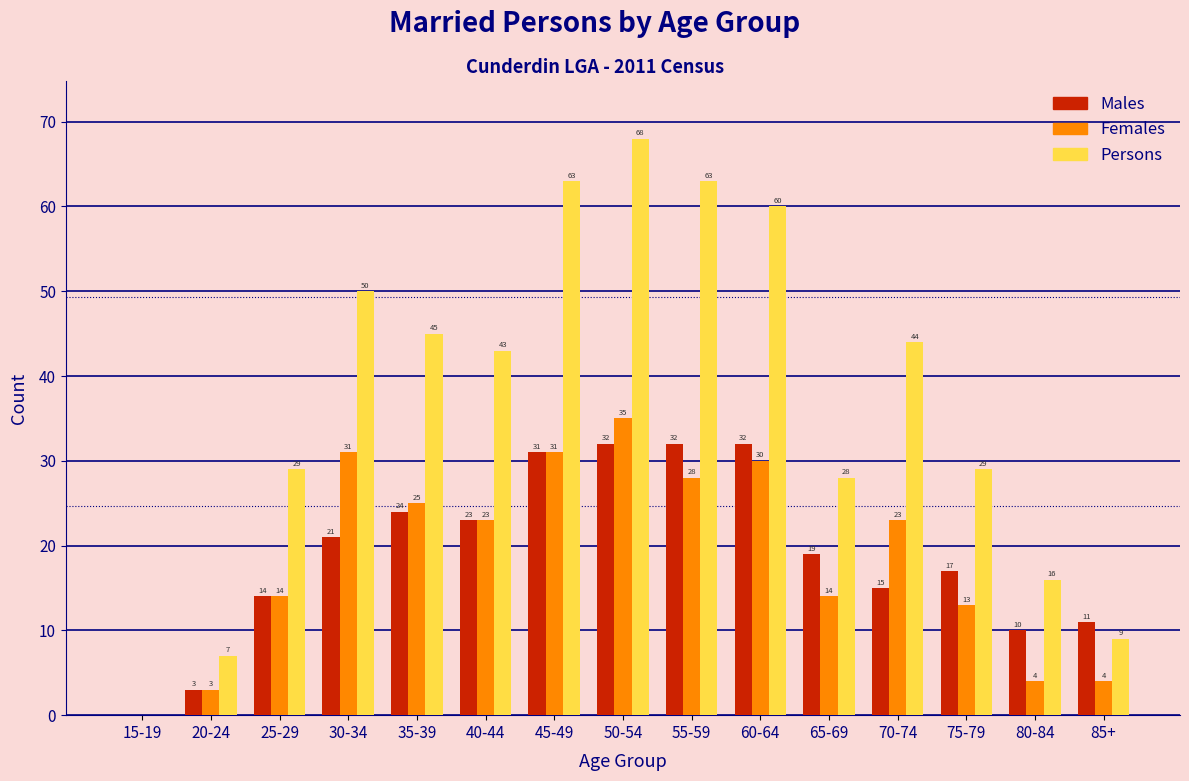

Reading left to right, transcribe all the data shown in this chart.

Males: 15-19=0	20-24=3	25-29=14	30-34=21	35-39=24	40-44=23	45-49=31	50-54=32	55-59=32	60-64=32	65-69=19	70-74=15	75-79=17	80-84=10	85+=11
Females: 15-19=0	20-24=3	25-29=14	30-34=31	35-39=25	40-44=23	45-49=31	50-54=35	55-59=28	60-64=30	65-69=14	70-74=23	75-79=13	80-84=4	85+=4
Persons: 15-19=0	20-24=7	25-29=29	30-34=50	35-39=45	40-44=43	45-49=63	50-54=68	55-59=63	60-64=60	65-69=28	70-74=44	75-79=29	80-84=16	85+=9